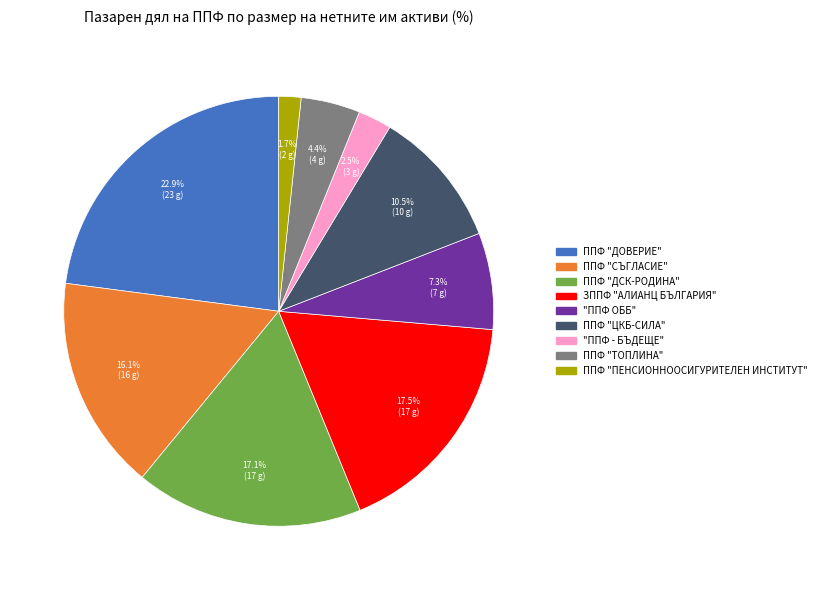

How much of the chart is everything except ППФ "СЪГЛАСИЕ"?

83.9%